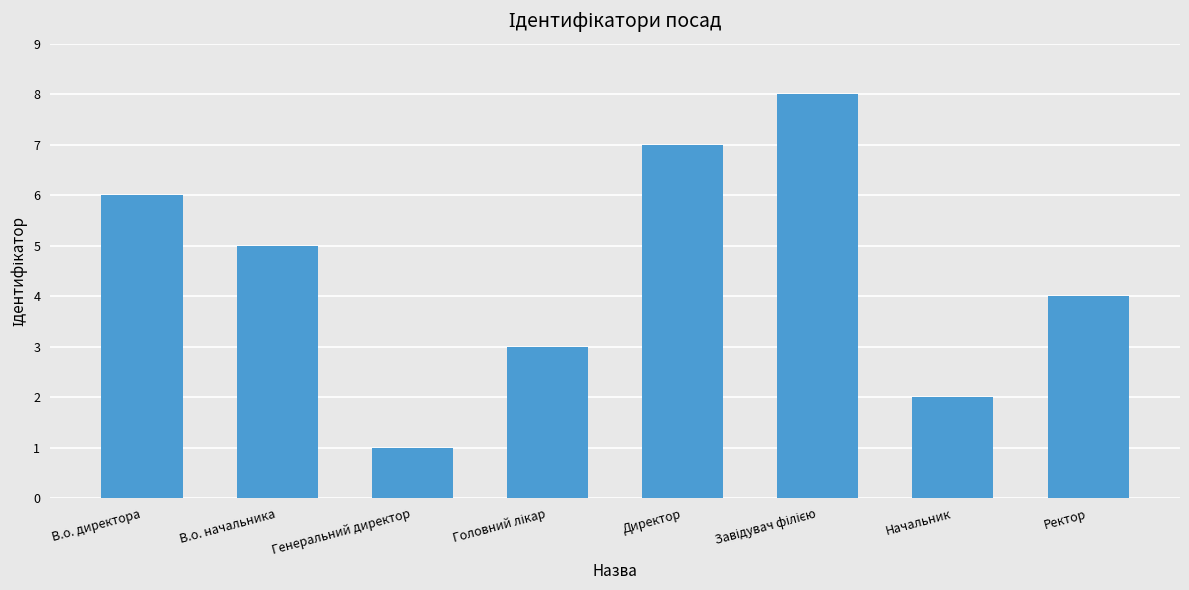

What is the difference between the maximum and second lowest values?

6